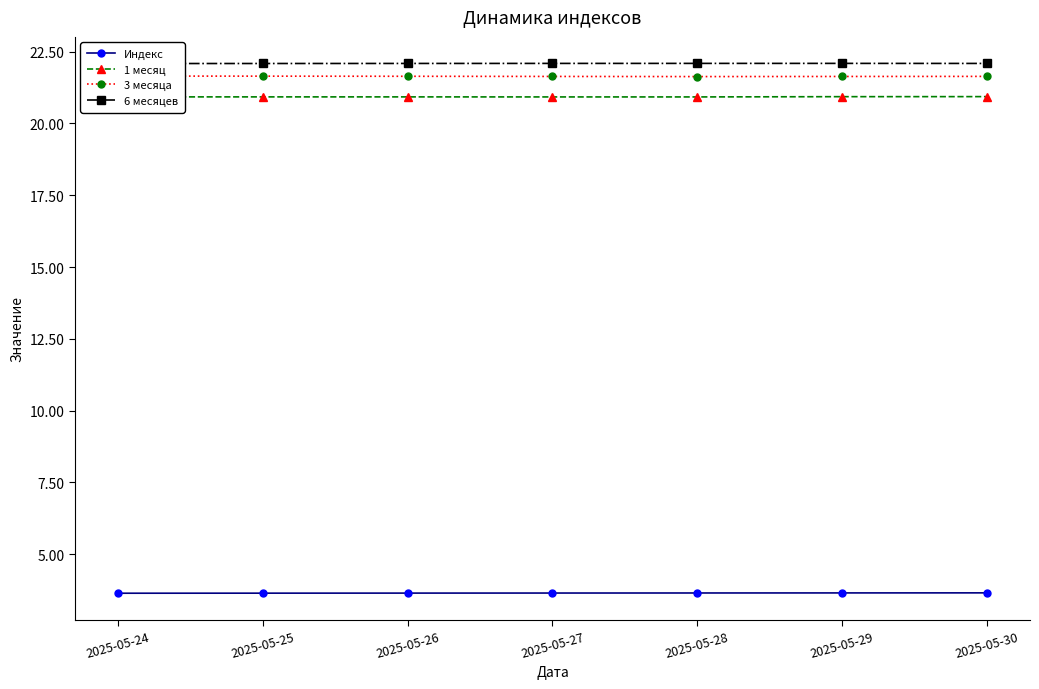

True or false: Индекс and 1 месяц intersect in this chart.

False